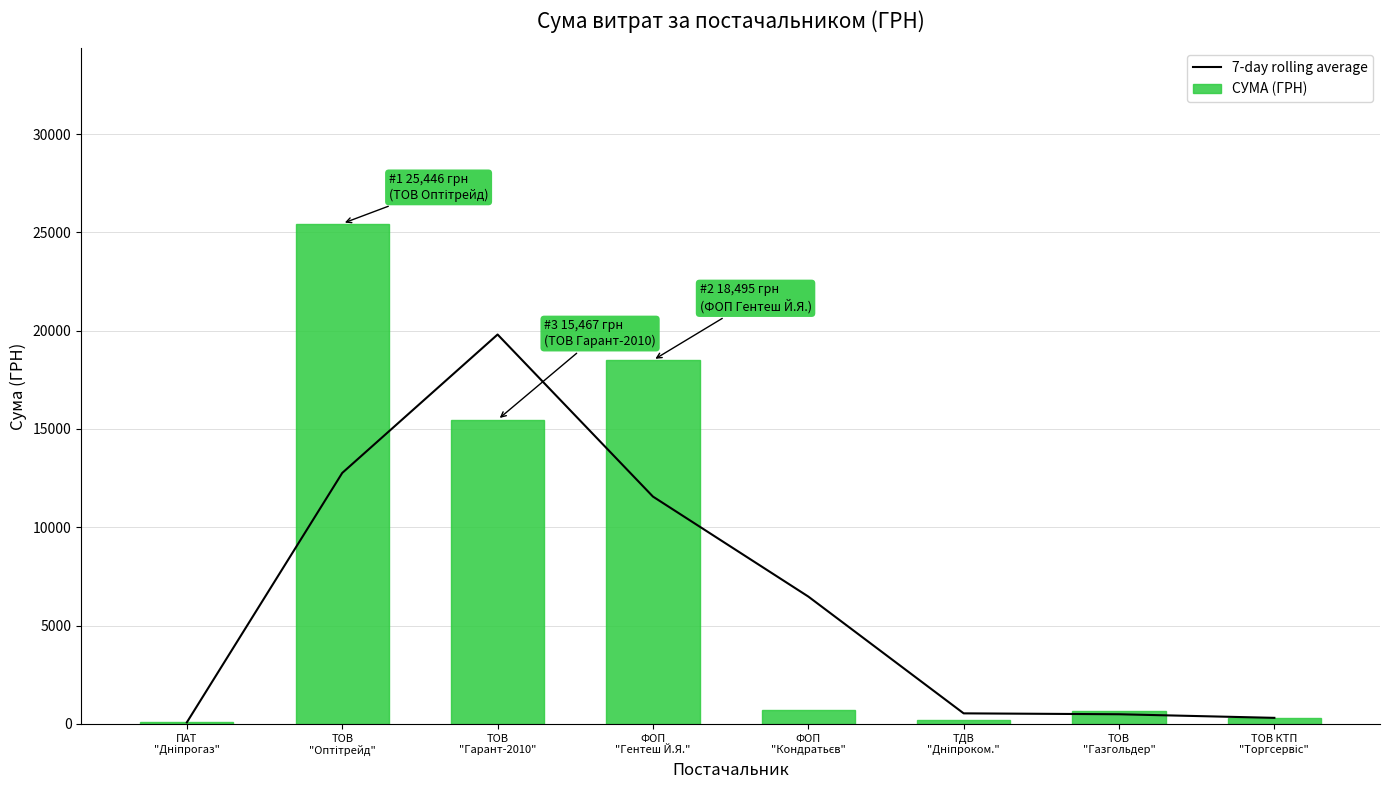

What is the sum of all СУМА (ГРН) values?

61387.0